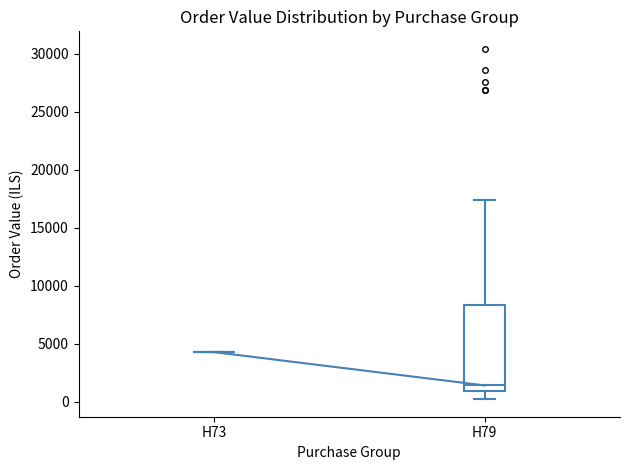

Reading left to right, transcribe this box plot: for each box, give where its median line is, the range the box spans, and where its two whiskers end, as read against the y-axis. The values are not printed on the chart, so give them approximately, as read against the axis.

H73: box collapsed to a line at 4500, whiskers 4500 to 4500
H79: median 1500, box 1000 to 8500, whiskers 0 to 17500